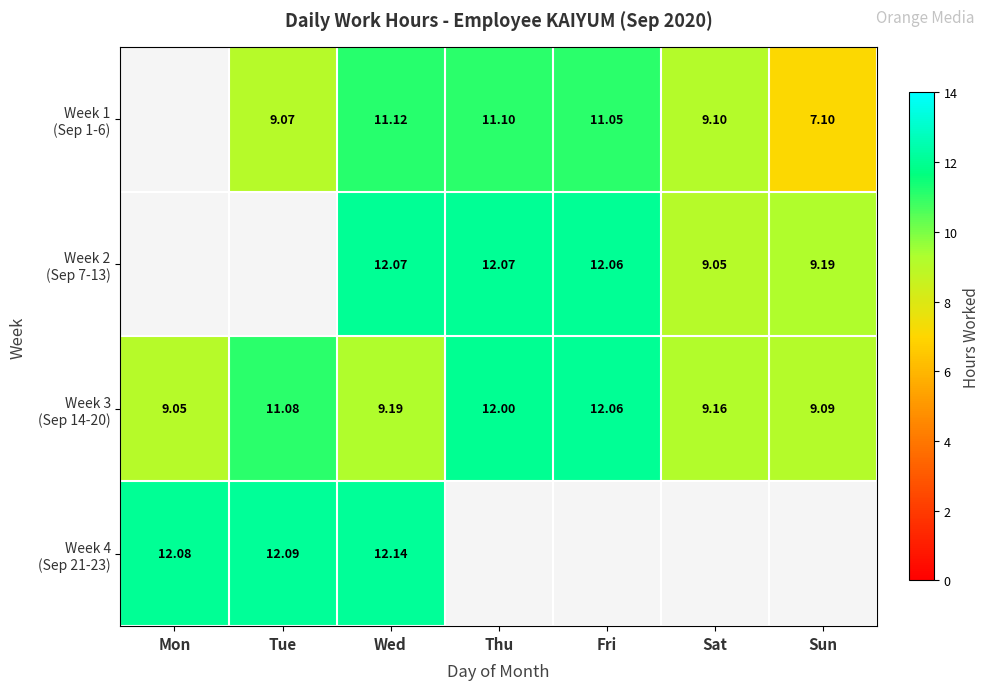

What is the maximum value shown in the chart?

12.1